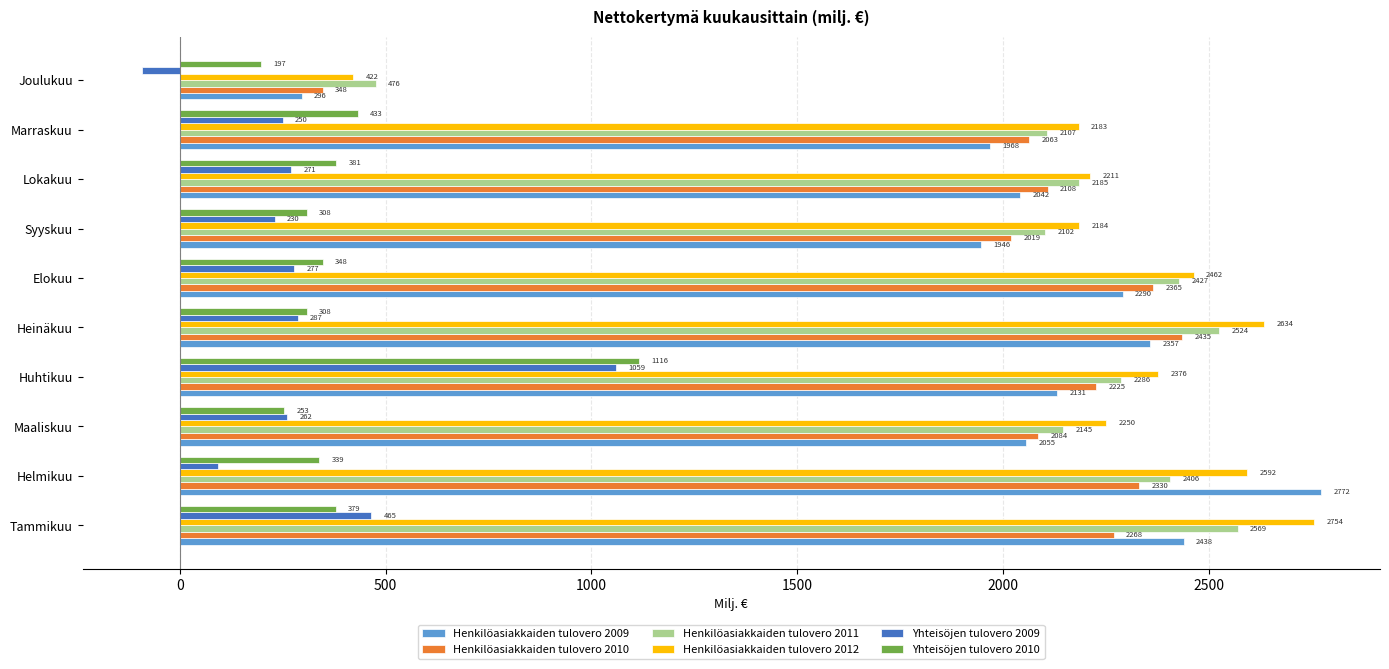

What value does the Yhteisöjen tulovero 2010 series have at Syyskuu?

308.3